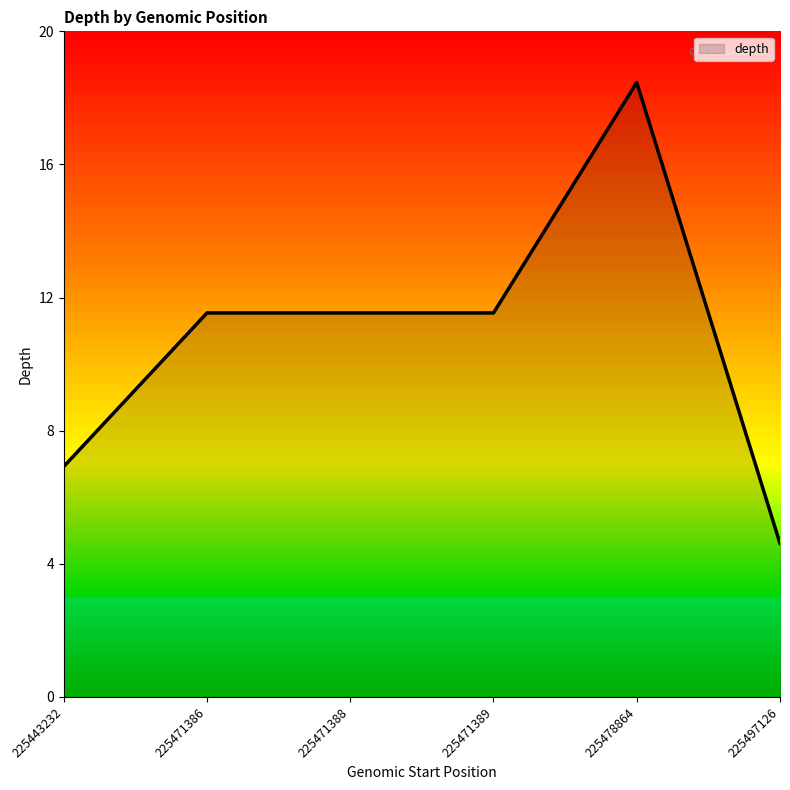

List the labels in order of value, largest first.

225478864, 225471386, 225471388, 225471389, 225443232, 225497126